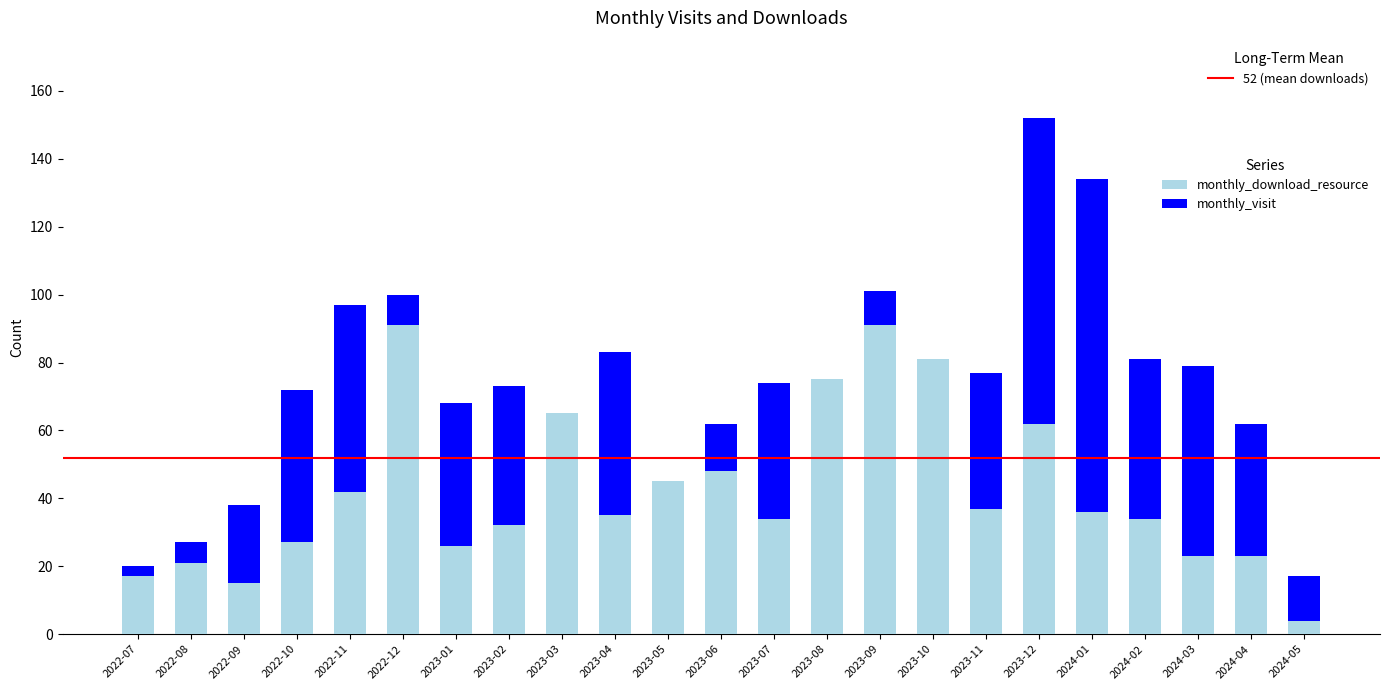

What is the label of the 18th bar from the right?

2022-12